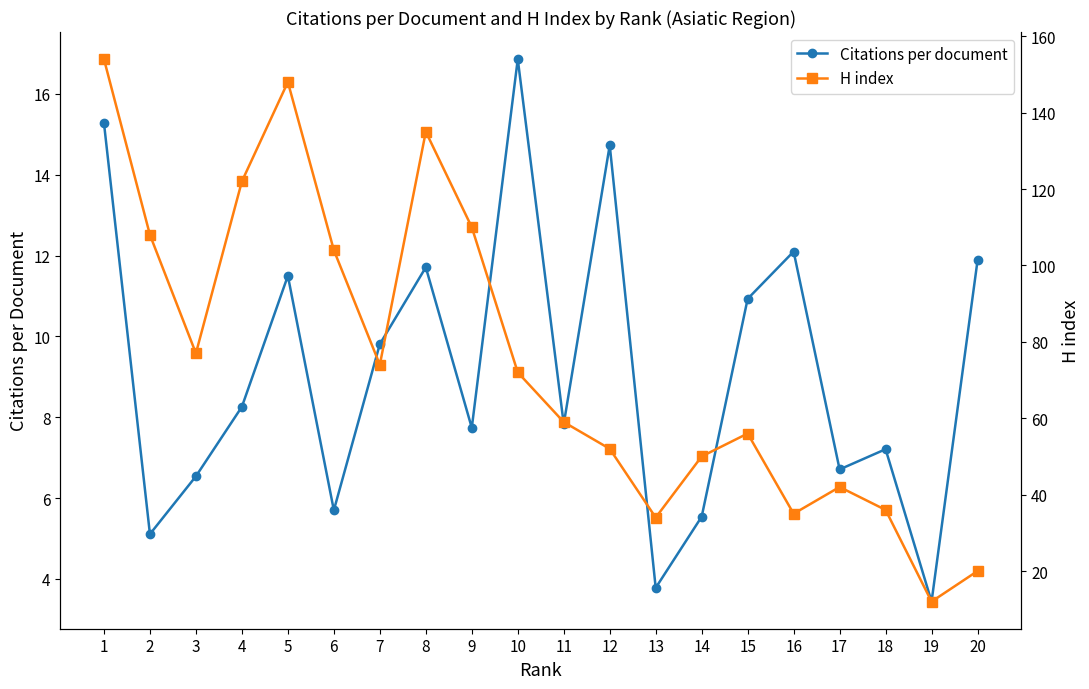

How many lines are shown in the chart?

2